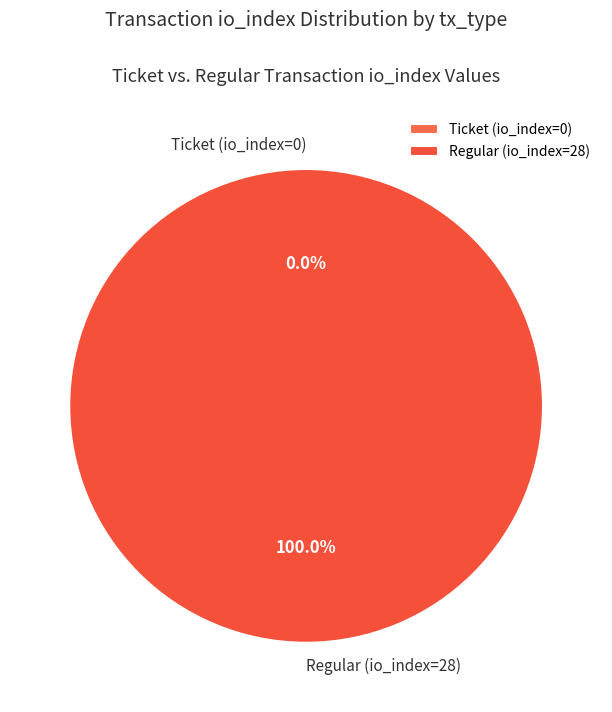

Combined, what portion of the pie is Regular (io_index=28) and Ticket (io_index=0)?

100.0%